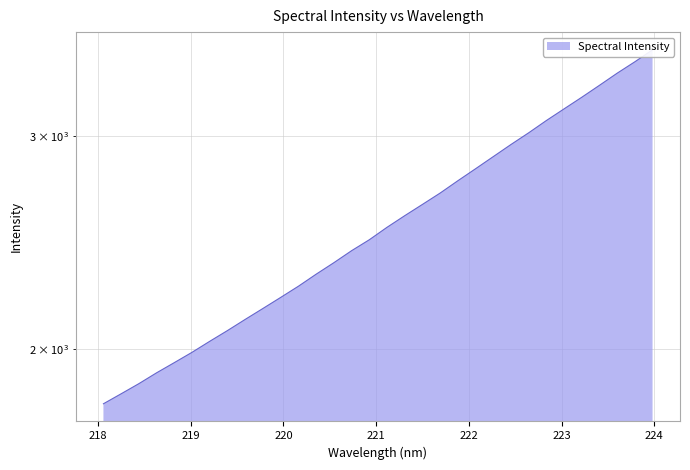

Rank the categories by value from lowest to highest.

218.0596, 218.2508, 218.442, 218.6332, 218.8244, 219.0156, 219.2067, 219.3979, 219.589, 219.7801, 219.9712, 220.1623, 220.3533, 220.5444, 220.7354, 220.9264, 221.1174, 221.3083, 221.4993, 221.6902, 221.8812, 222.0721, 222.263, 222.4538, 222.6447, 222.8355, 223.0264, 223.2172, 223.408, 223.5987, 223.7895, 223.9802